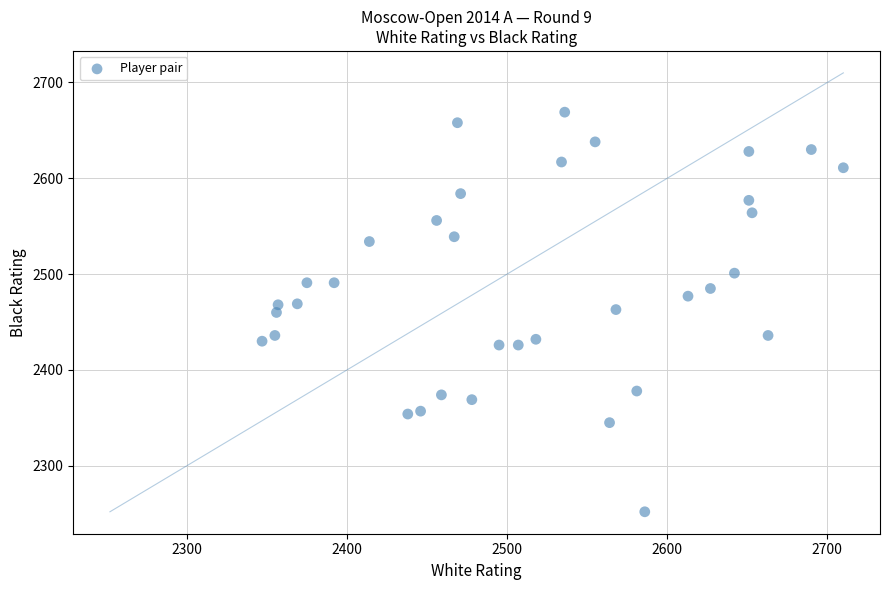

What is the range of X values (max minus min)?

363